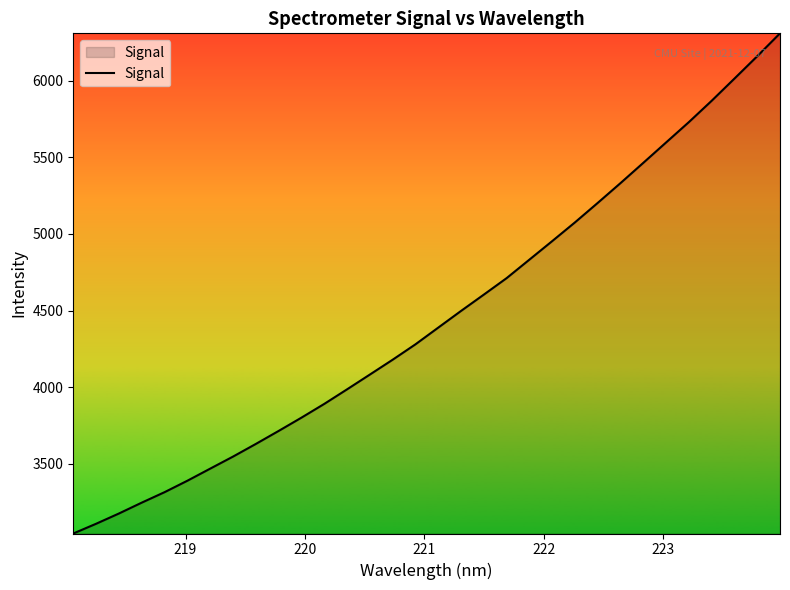

What is the greatest value displayed?

6308.0